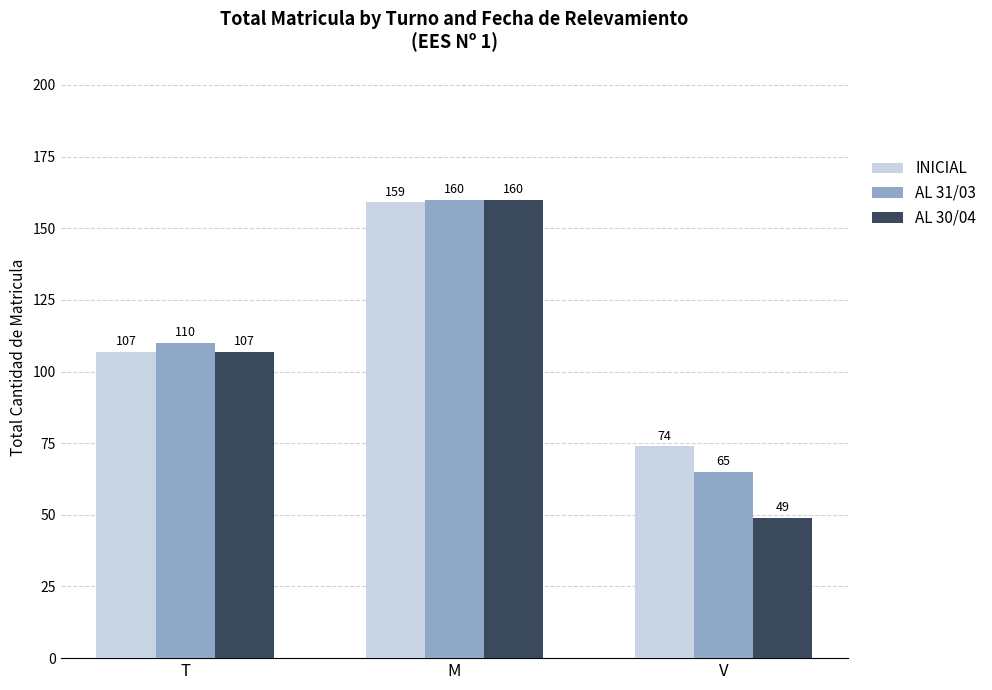

Which series has the largest total across all categories?

INICIAL